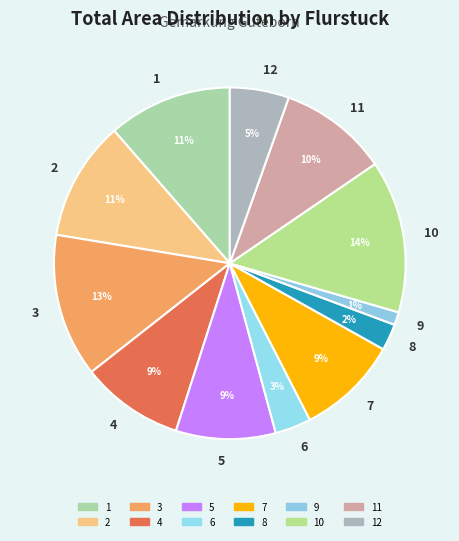

Is the sum of 4 and 5 greater than half?

No